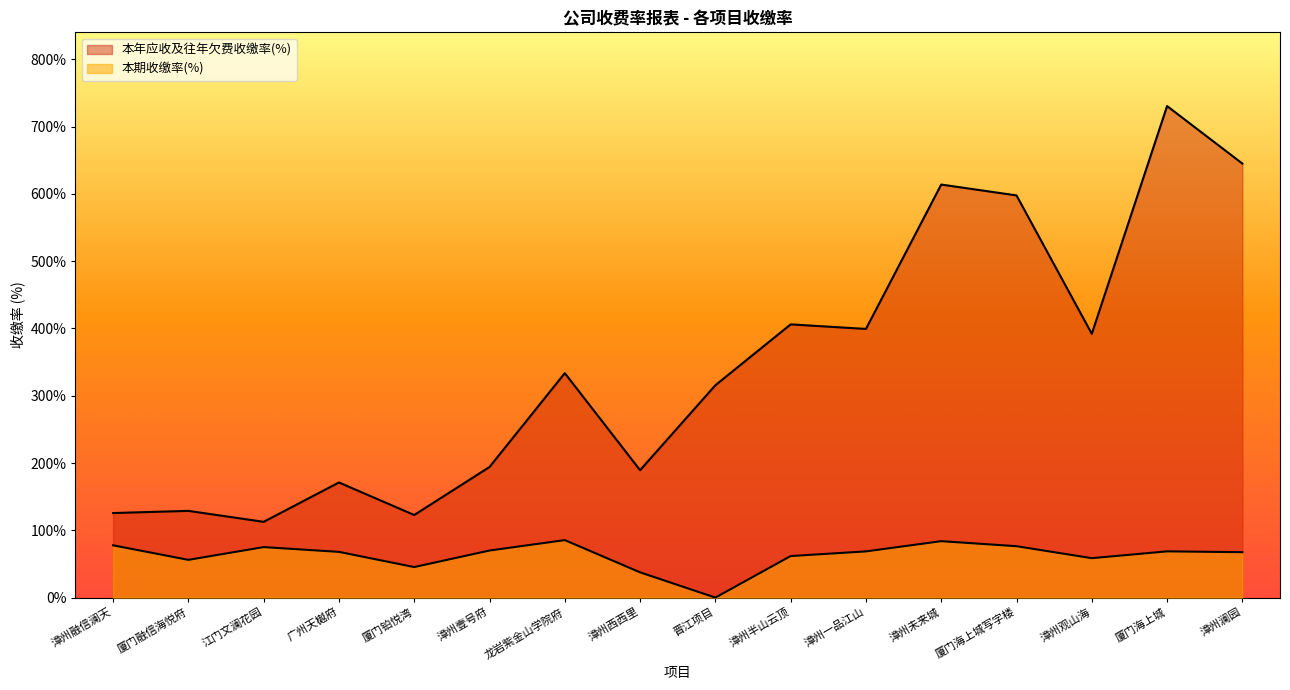

How many lines are shown in the chart?

2